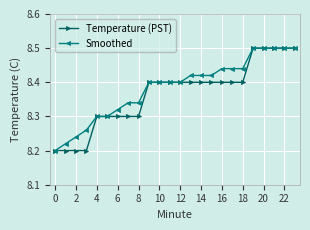

Count the Temperature (PST) values in the range 8 to 9.

24